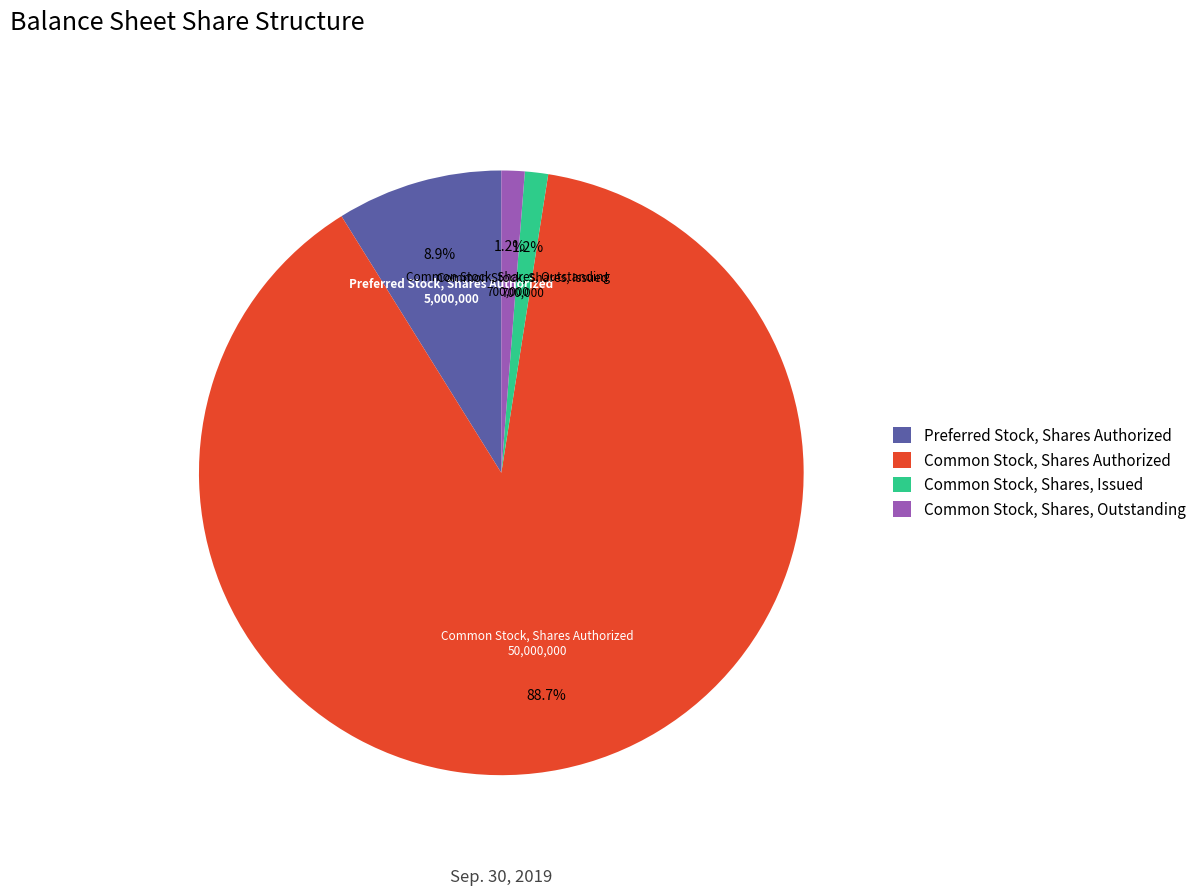

Which category accounts for the majority?

Common Stock, Shares Authorized